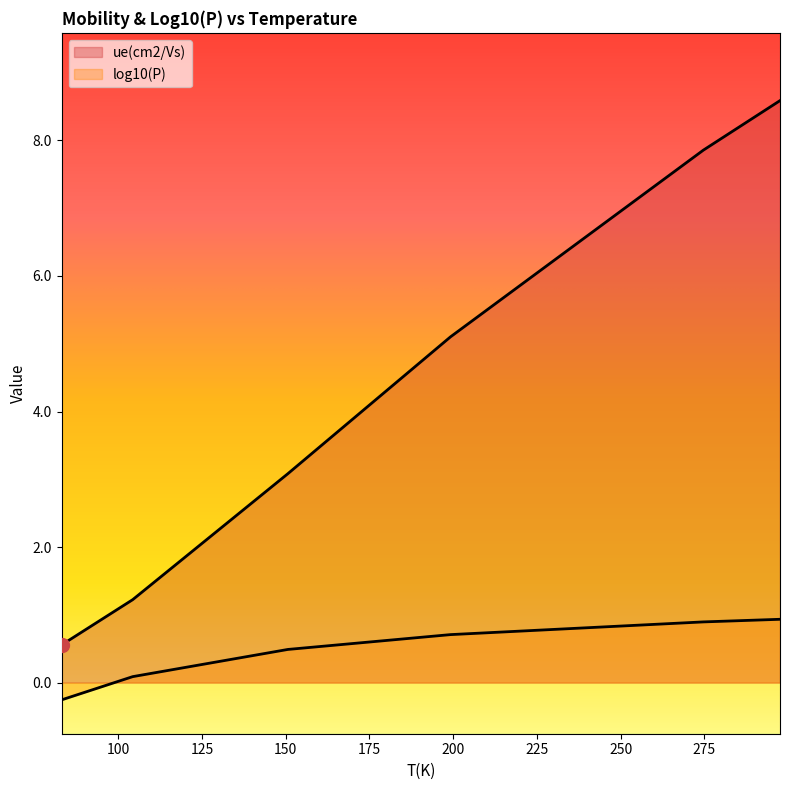

True or false: ue(cm2/Vs) and log10(P) intersect in this chart.

False